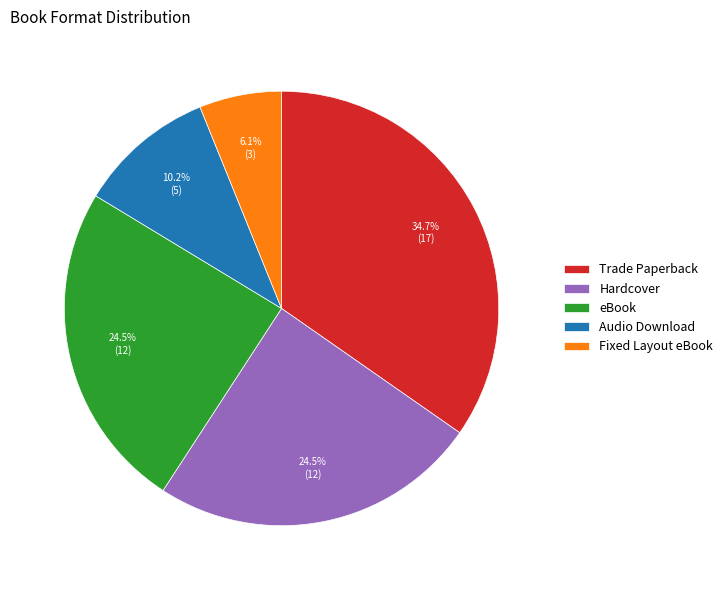

Which slice is the smallest?

Fixed Layout eBook